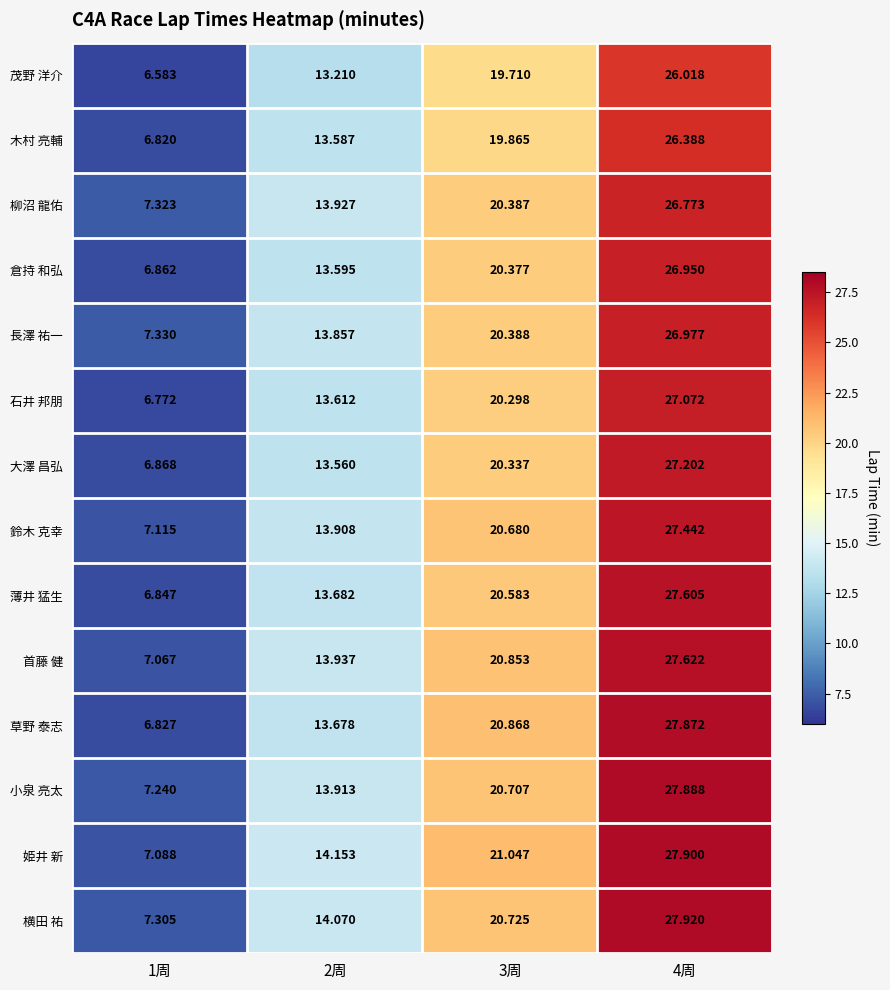

At which category does the chart reach its minimum across all series?

1周